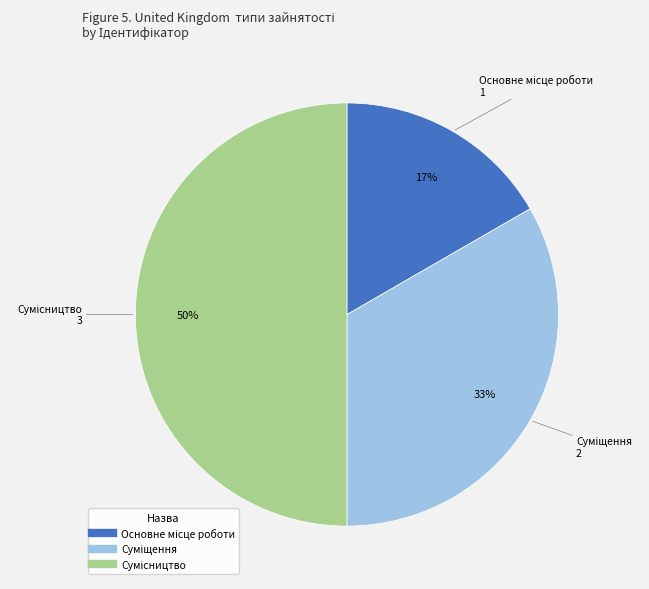

To the nearest percent, what is the average slice percentage?

33%